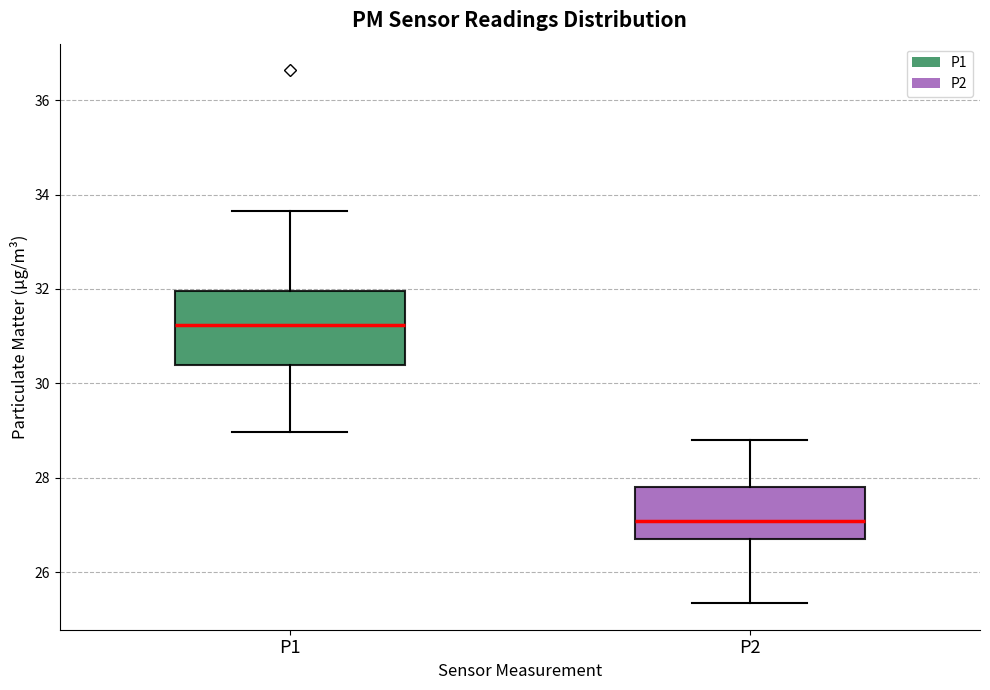

Which box has the lowest median line?

P2